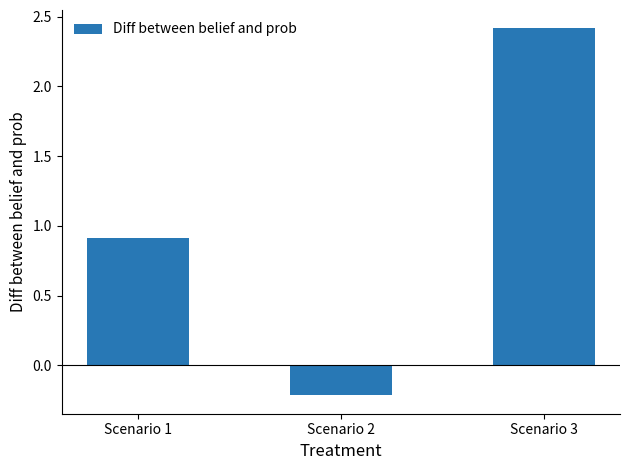

At which label is the value closest to 1?

Scenario 1